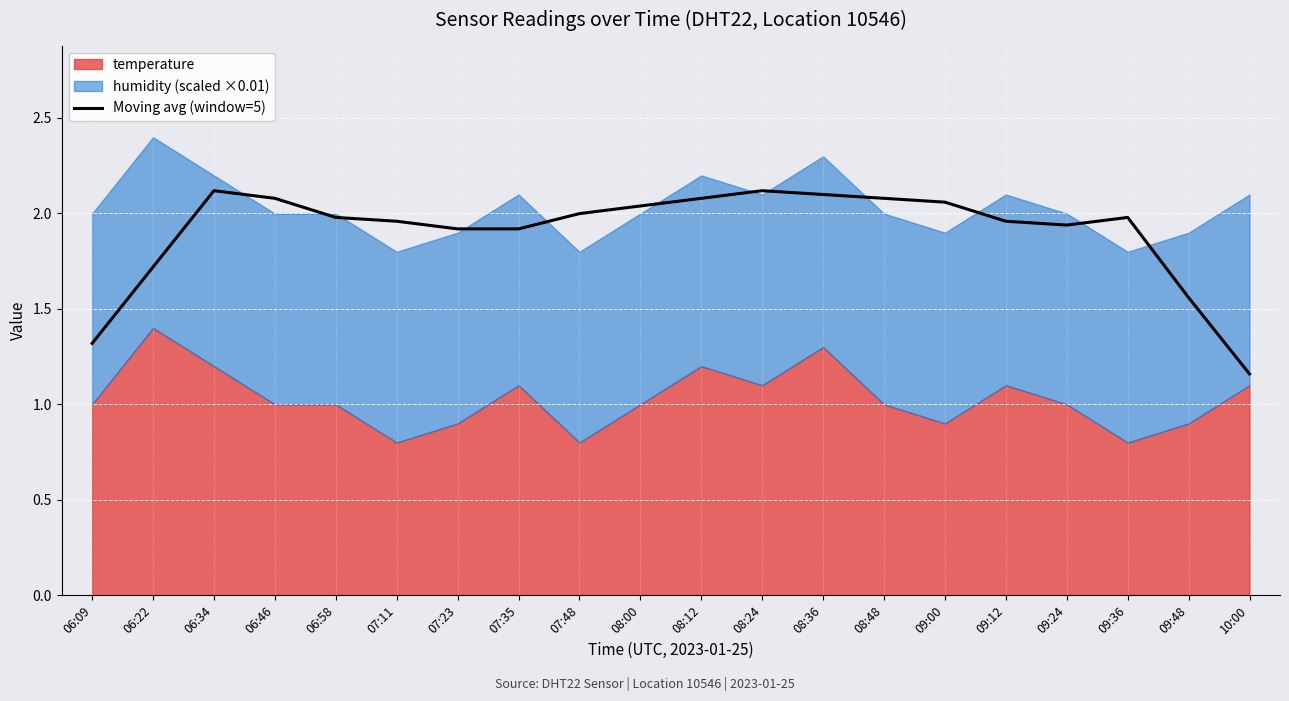

Reading right to left, extract all data points from this chart.

10:00=1.2	09:48=1.6	09:36=2.0	09:24=1.9	09:12=2.0	09:00=2.1	08:48=2.1	08:36=2.1	08:24=2.1	08:12=2.1	08:00=2.0	07:48=2.0	07:35=1.9	07:23=1.9	07:11=2.0	06:58=2.0	06:46=2.1	06:34=2.1	06:22=1.7	06:09=1.3